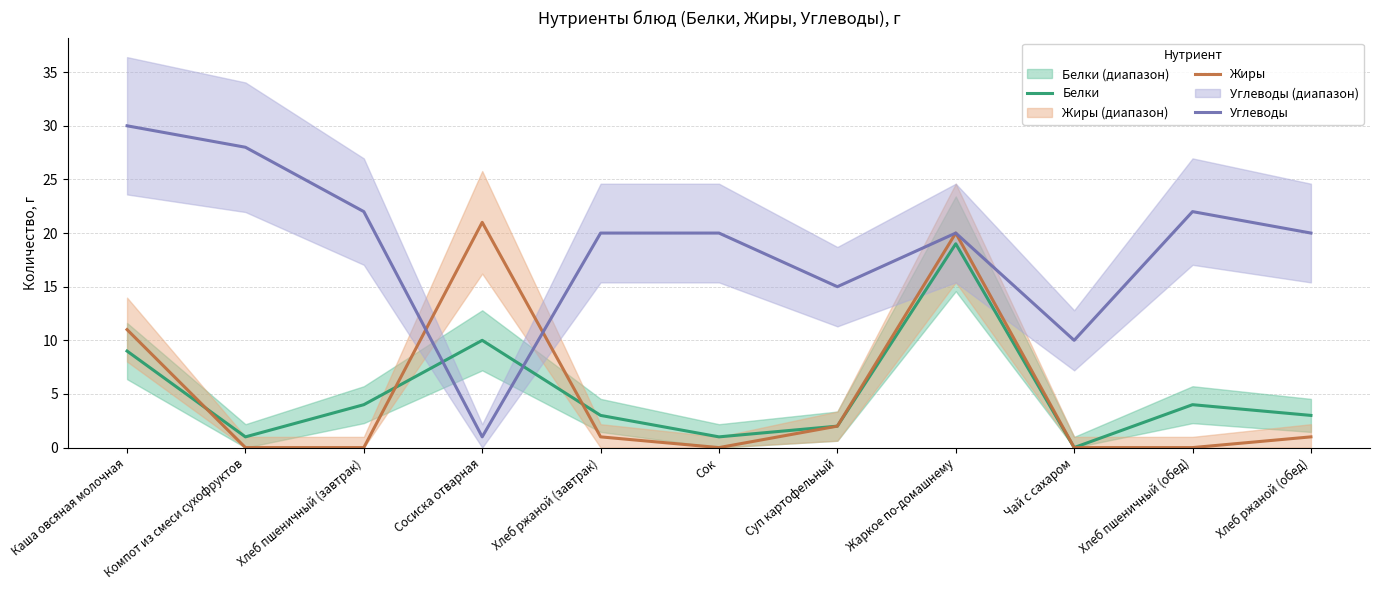

How many interior local valleys does the Углеводы series have?

3